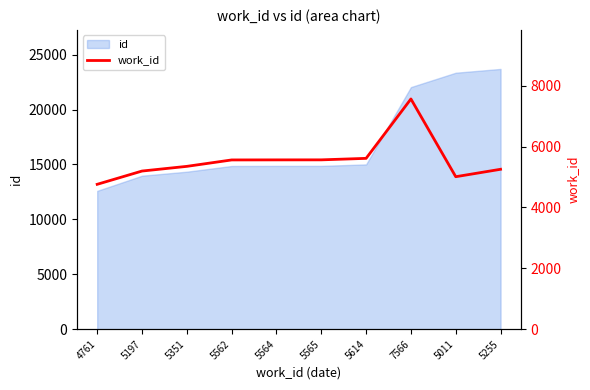

What is the minimum value shown in the chart?

4761